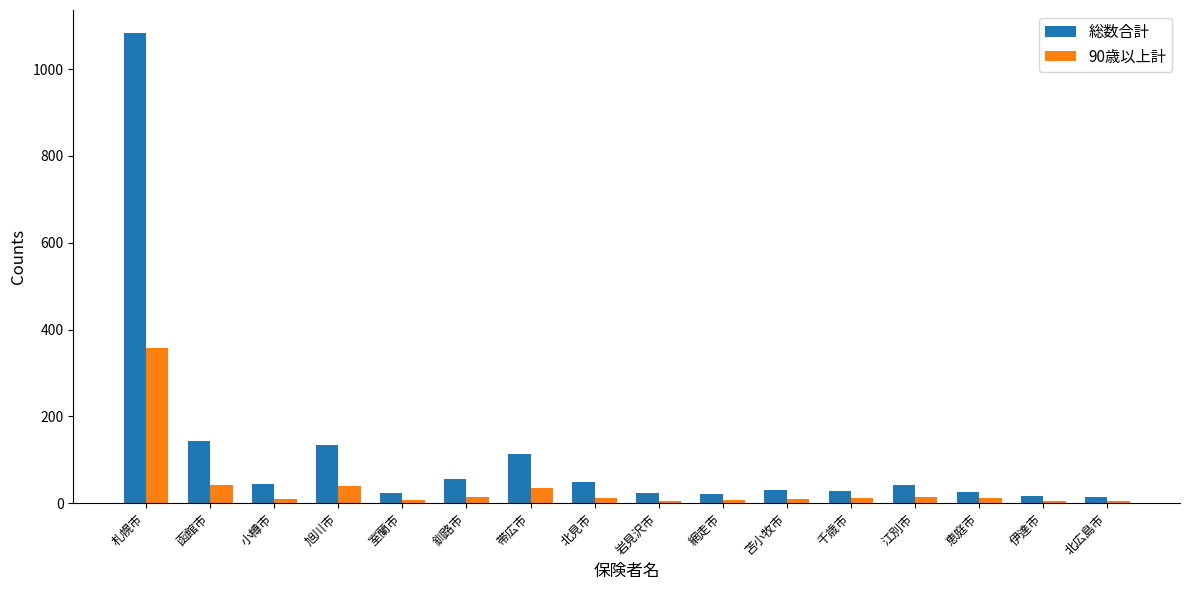

What is the label of the 7th bar from the right?

網走市